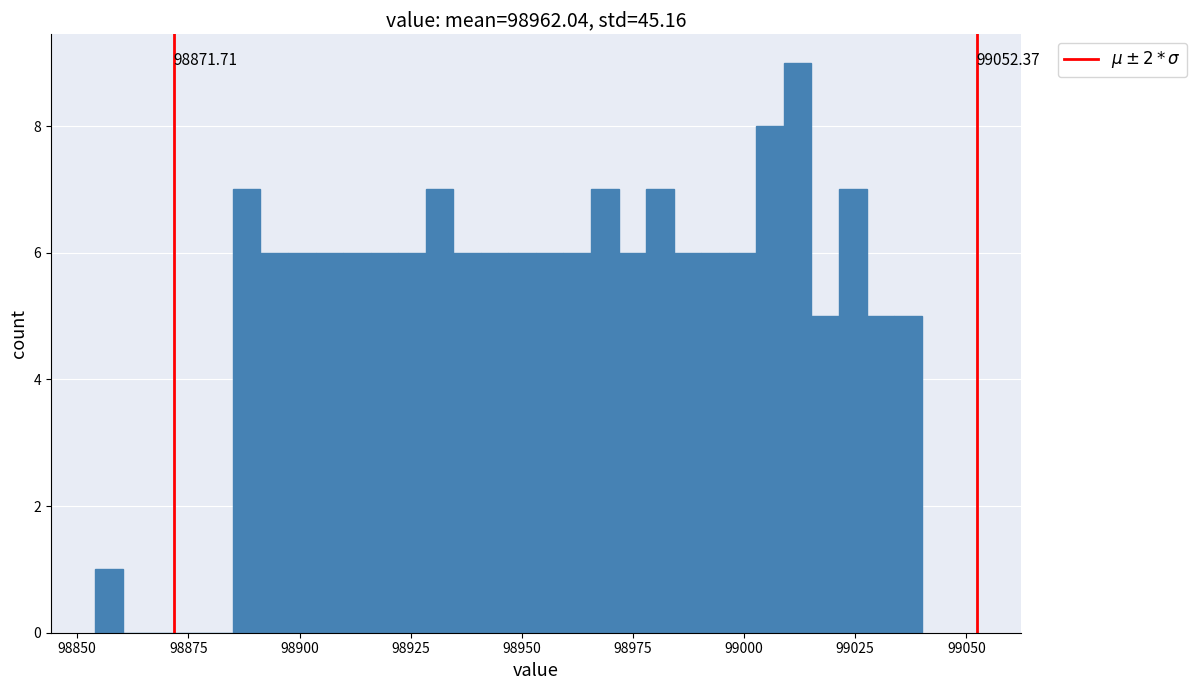

Around what value on the x-axis is the tallest bar? Give the approximate position of its centre, as read against the axis.

99010